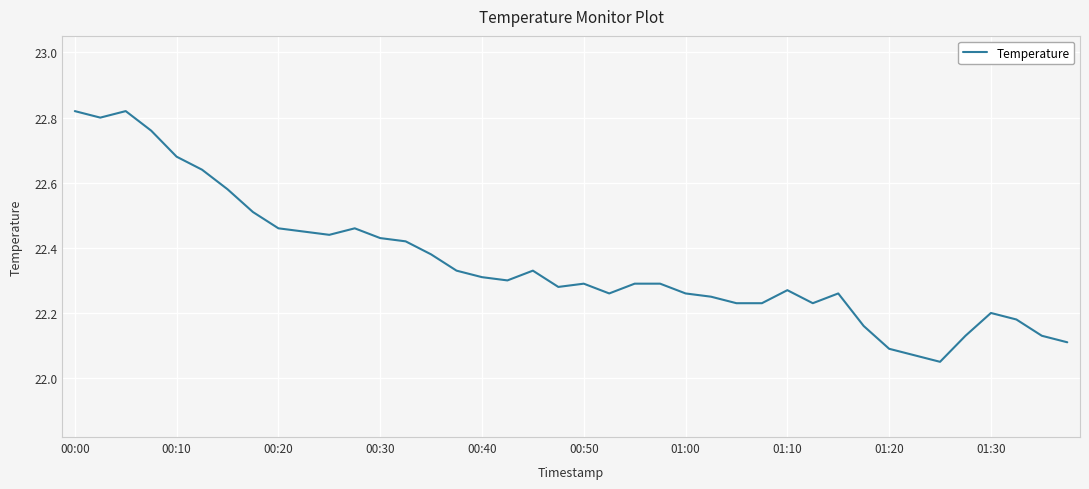

Is this an area chart (filled region under the line)?

No